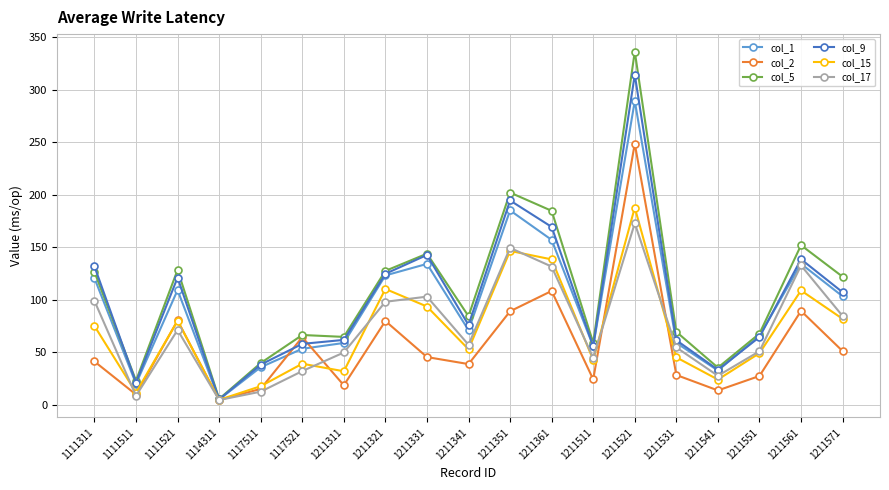

How many data points in col_2 are above 41?

10